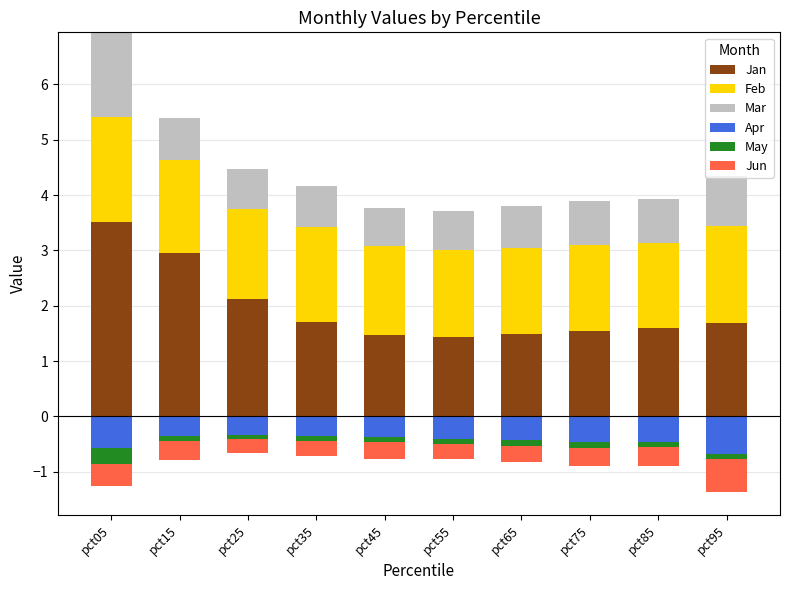

What is the lowest value of the Jan series?

1.4